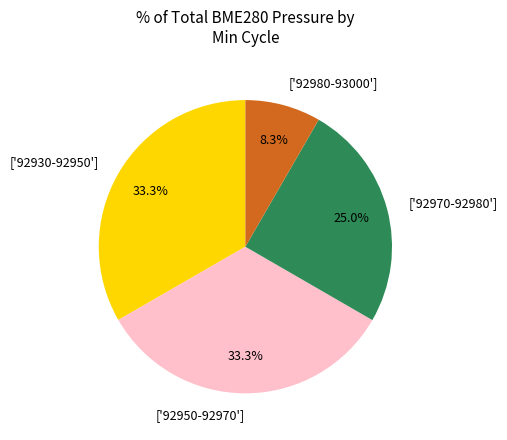

Count the number of slices in the pie.

4